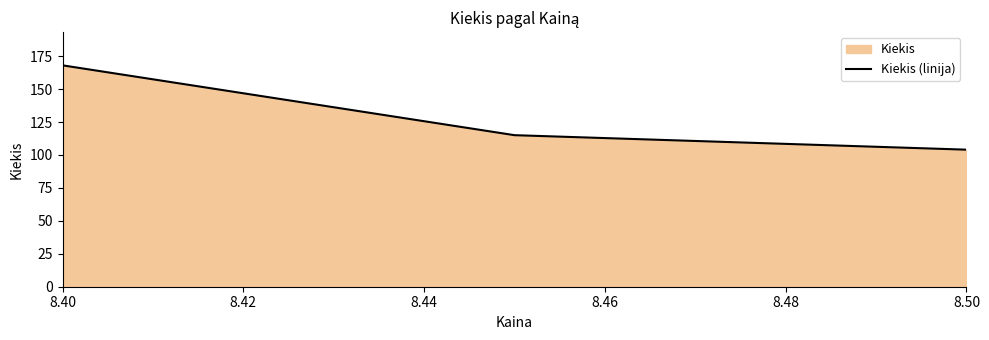

At which category does the chart reach its peak across all series?

8.40